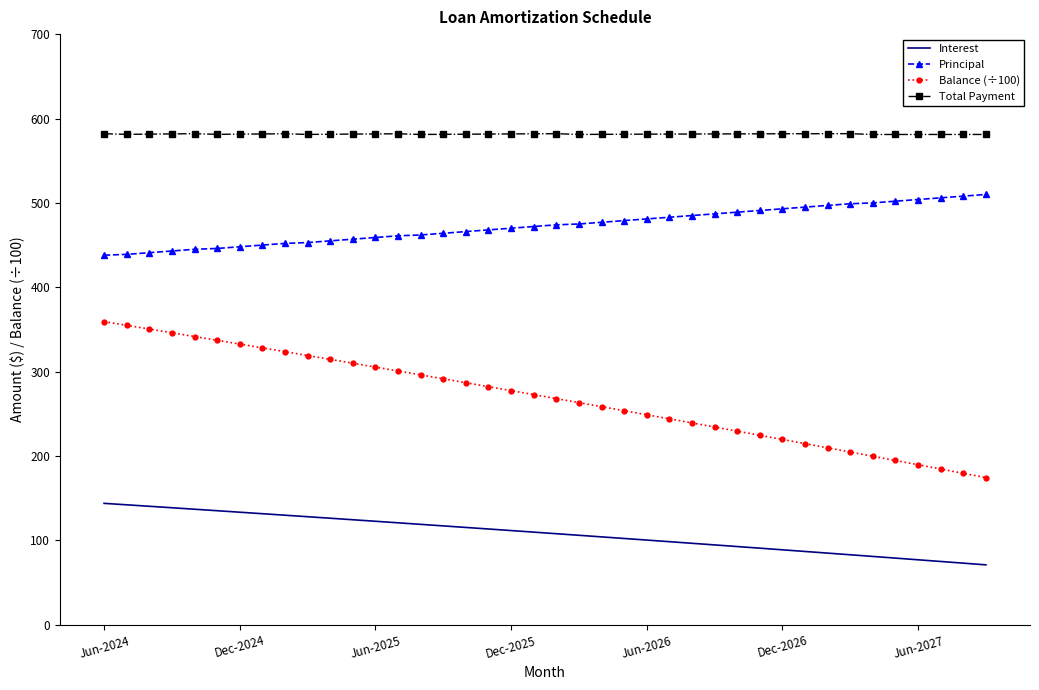

Which series has the widest spread of values?

Balance (÷100)